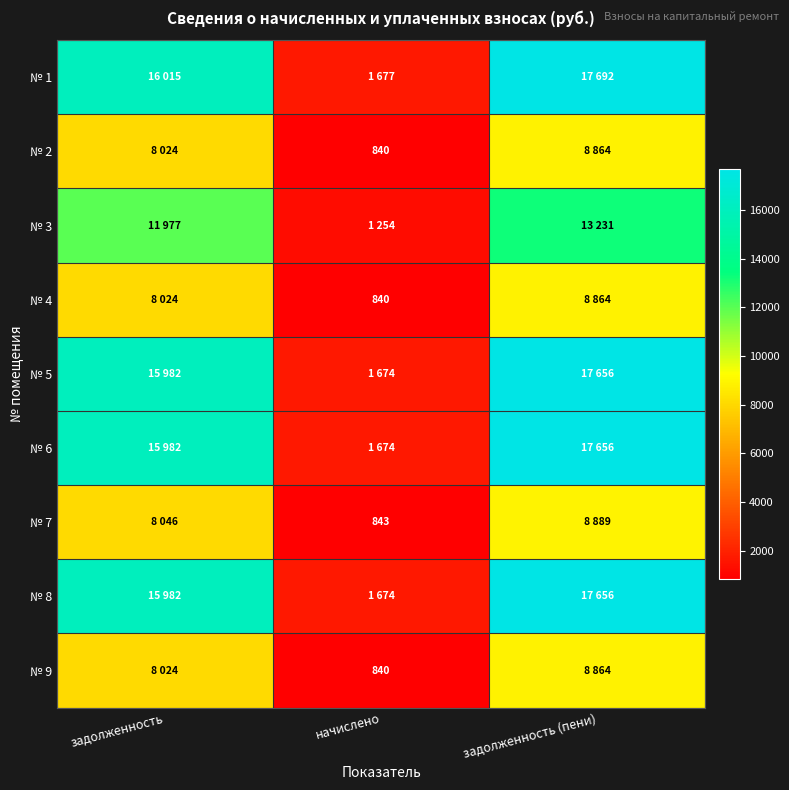

Which category has the lowest value in the № 7 series?

начислено